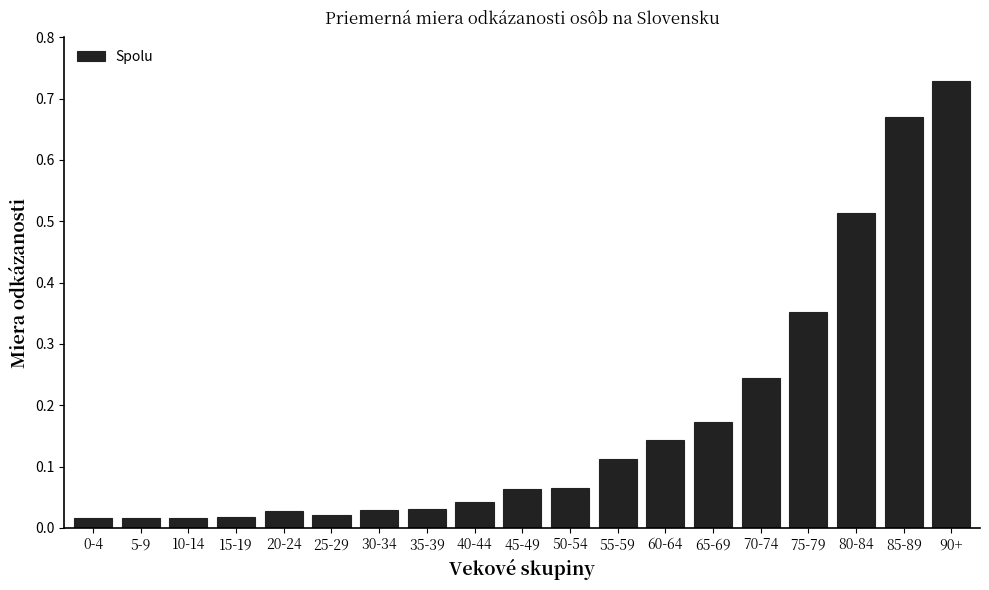

The chart shows a value of 0.2 at 90+. True or false?

False